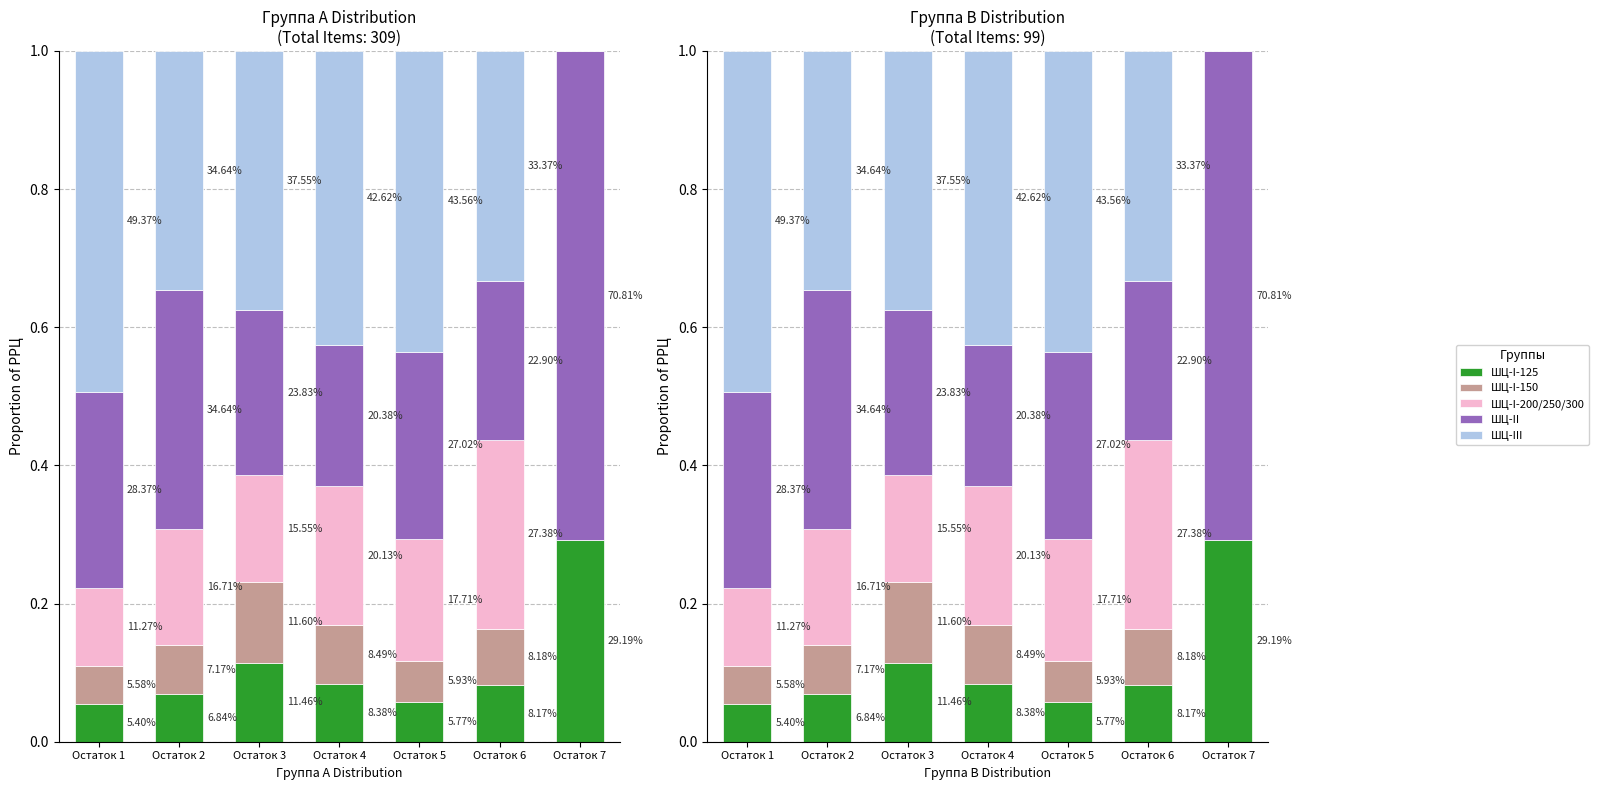

At which category is the sum across all series the highest?

Остаток 1